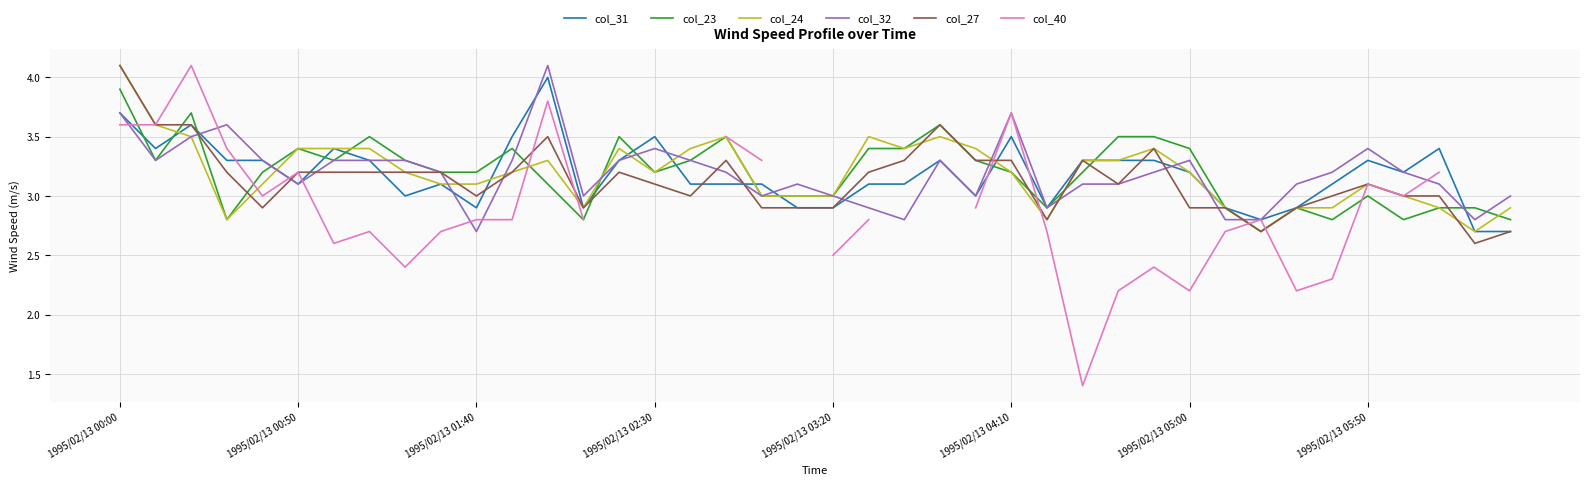

How many times do col_24 and col_23 cross each other?

8